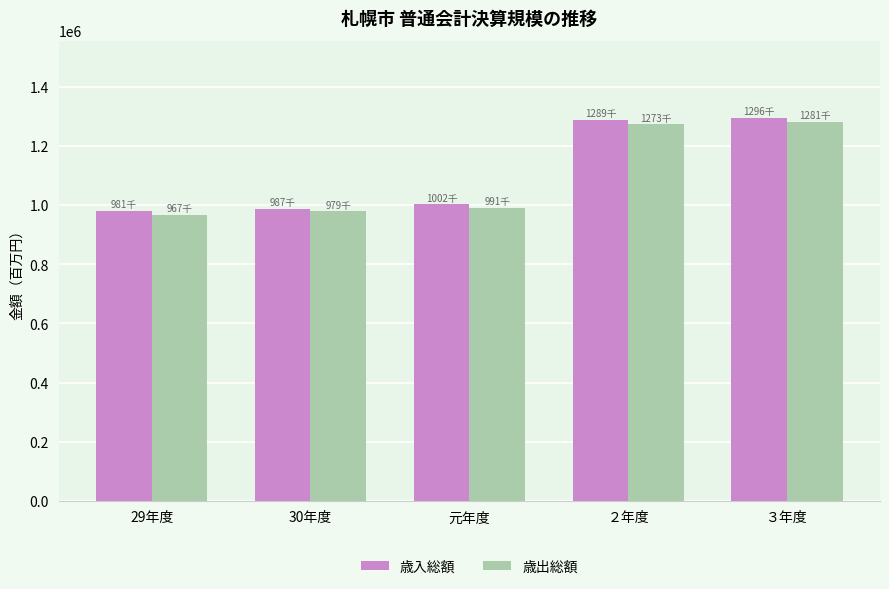

List the series in order of their overall mean, lowest first.

歳出総額, 歳入総額